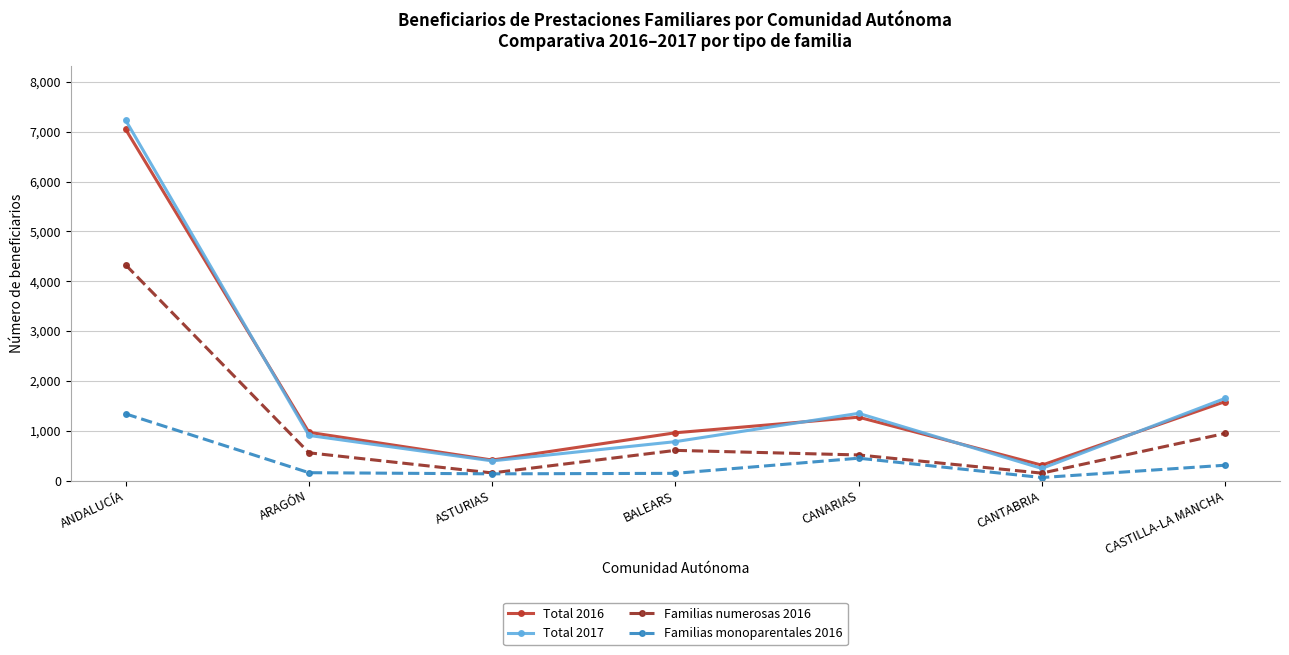

In Total 2017, how many points are lower than both neighbors (excluding endpoints)?

2